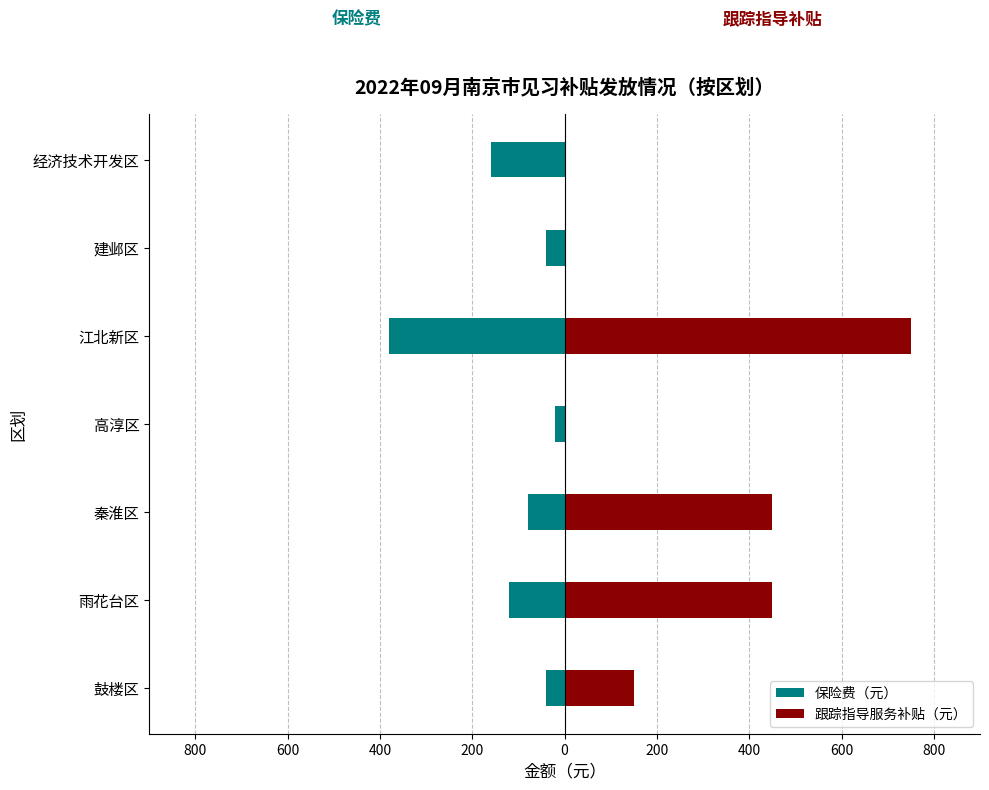

How many bars are there in each group?

2